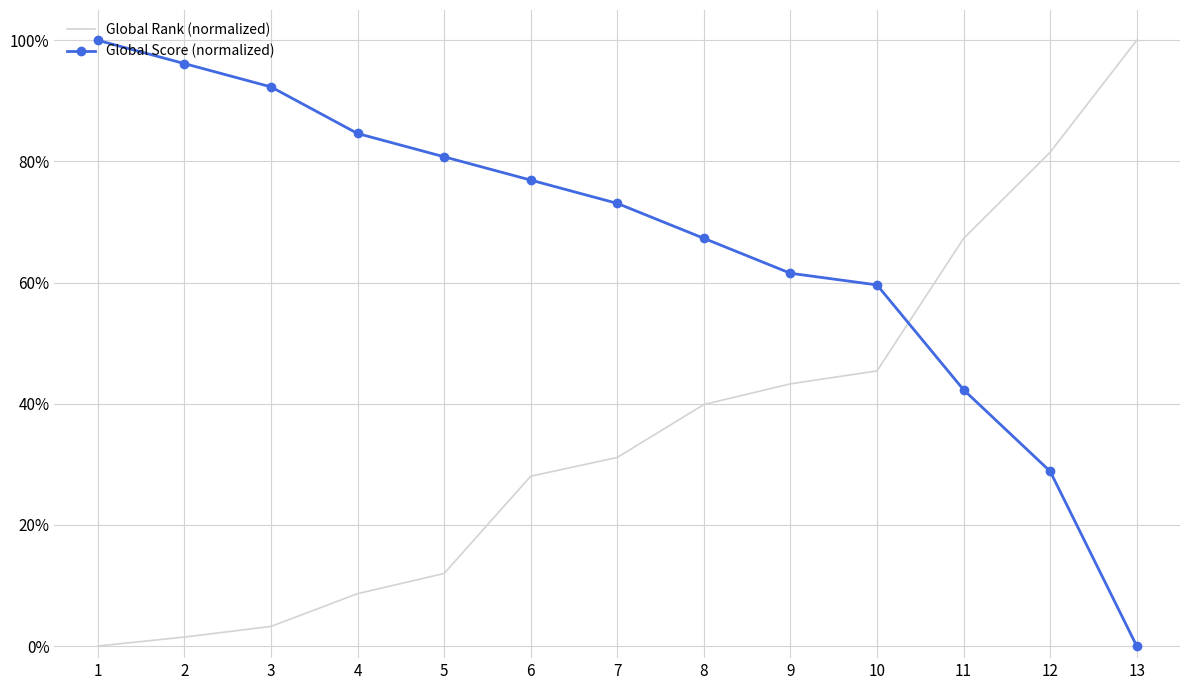

At which category does the chart reach its peak across all series?

13